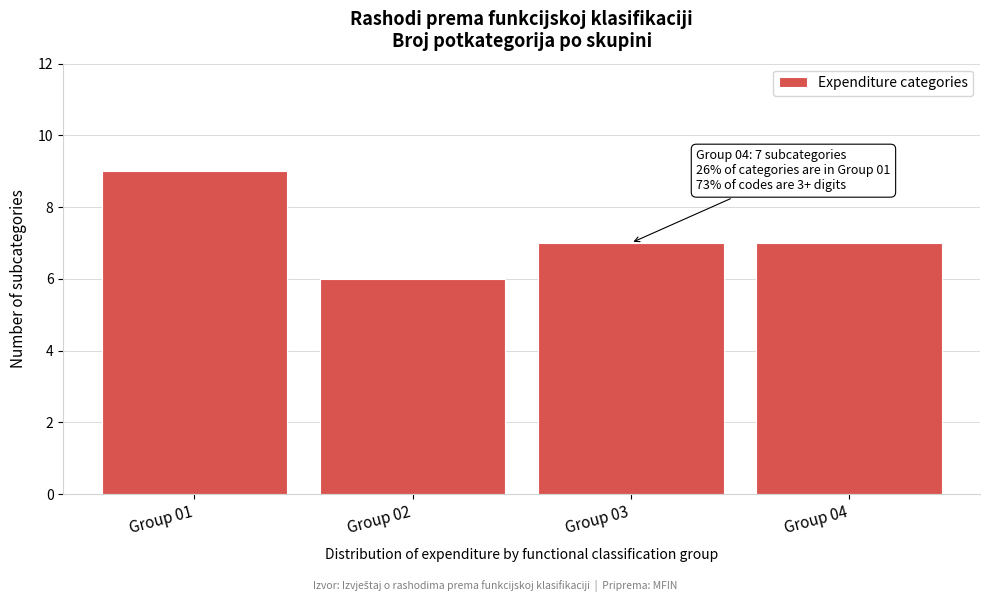

Reading left to right, extract all data points from this chart.

Group 01=9	Group 02=6	Group 03=7	Group 04=7